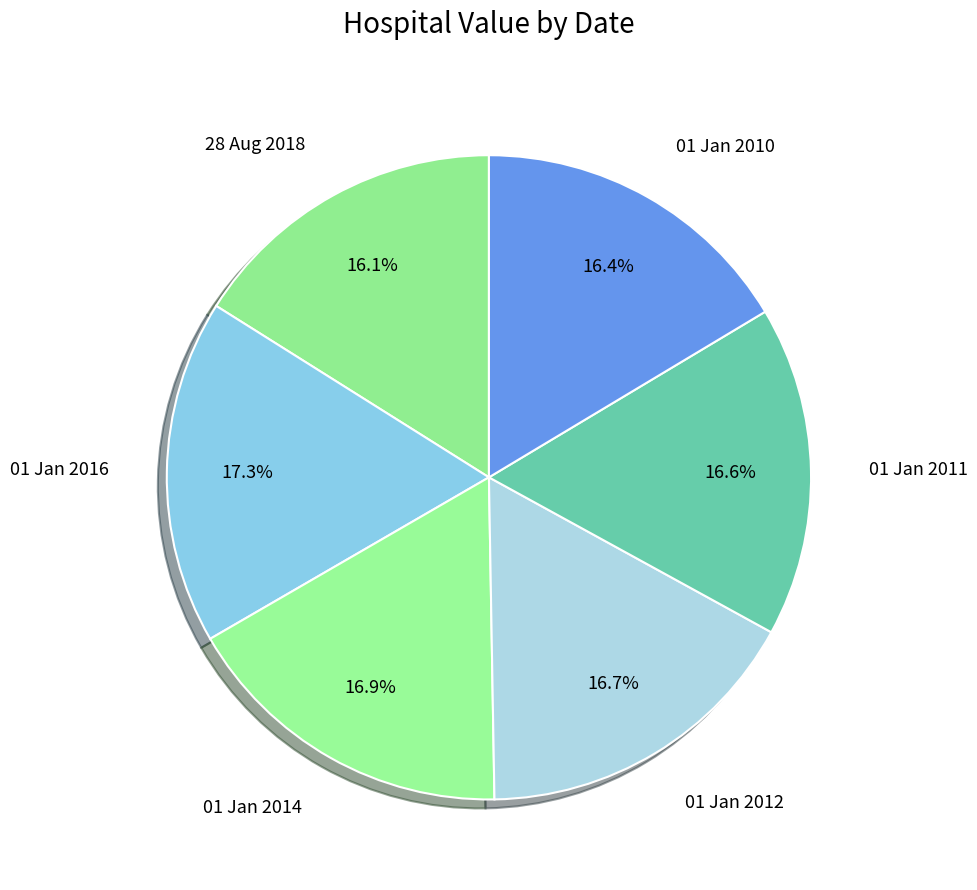

Is there a majority slice in this chart?

No